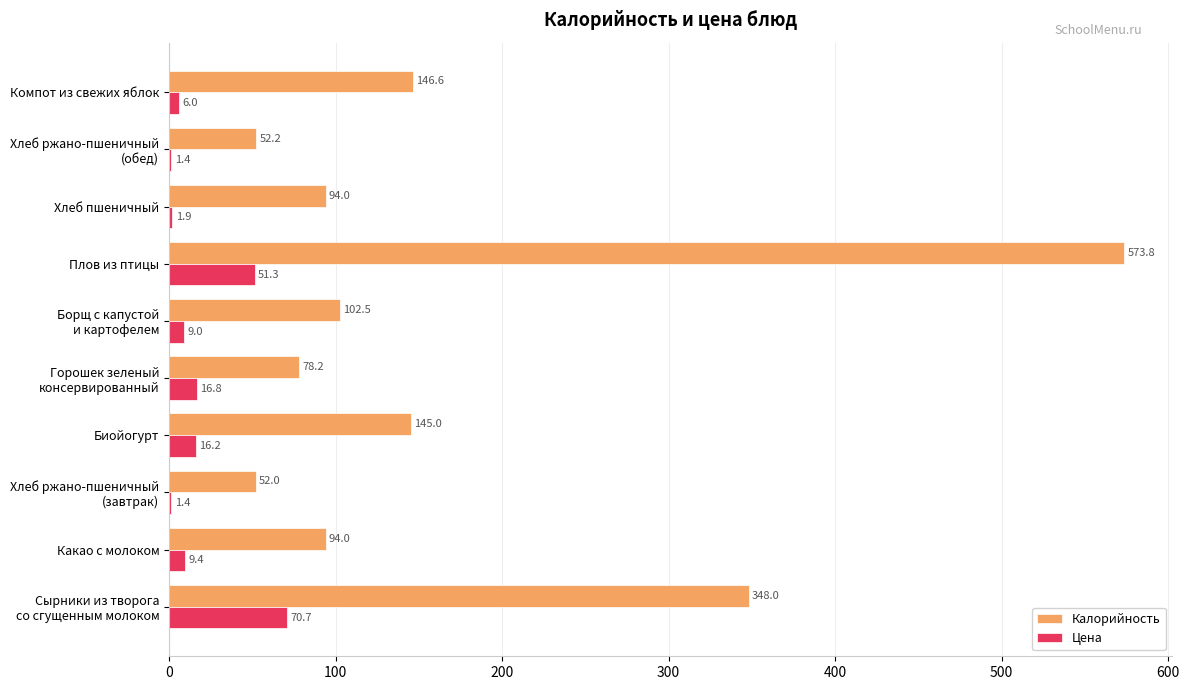

At which category is the sum across all series the highest?

Плов из птицы